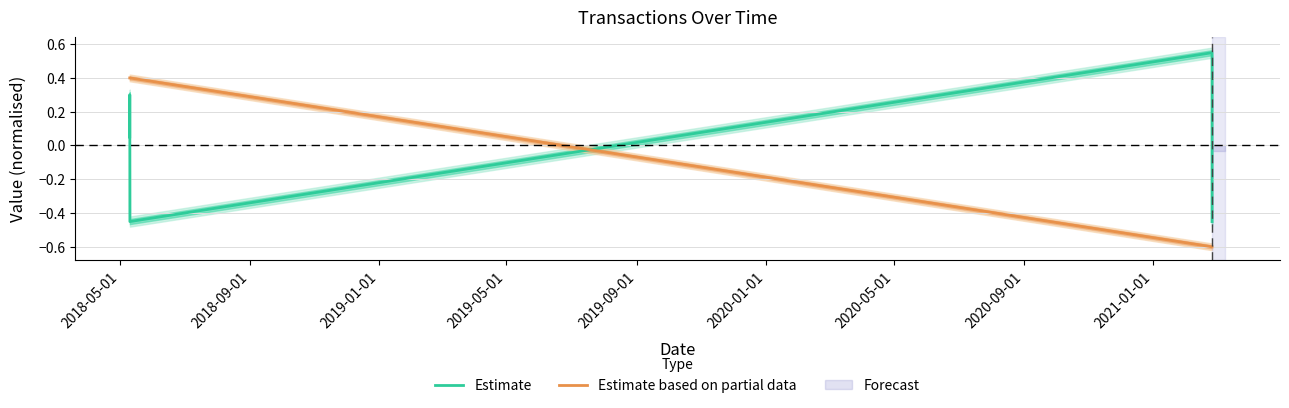

After their last crossing, which series has the higher values: Estimate or Estimate based on partial data?

Estimate